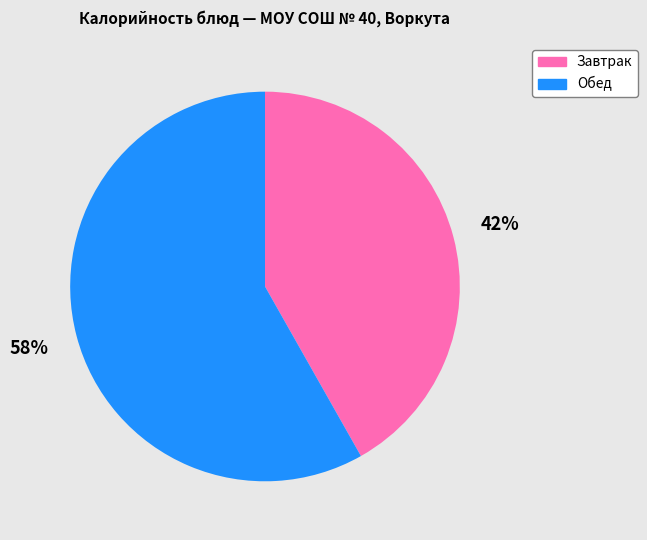

To the nearest percent, what portion does Завтрак represent?

42%